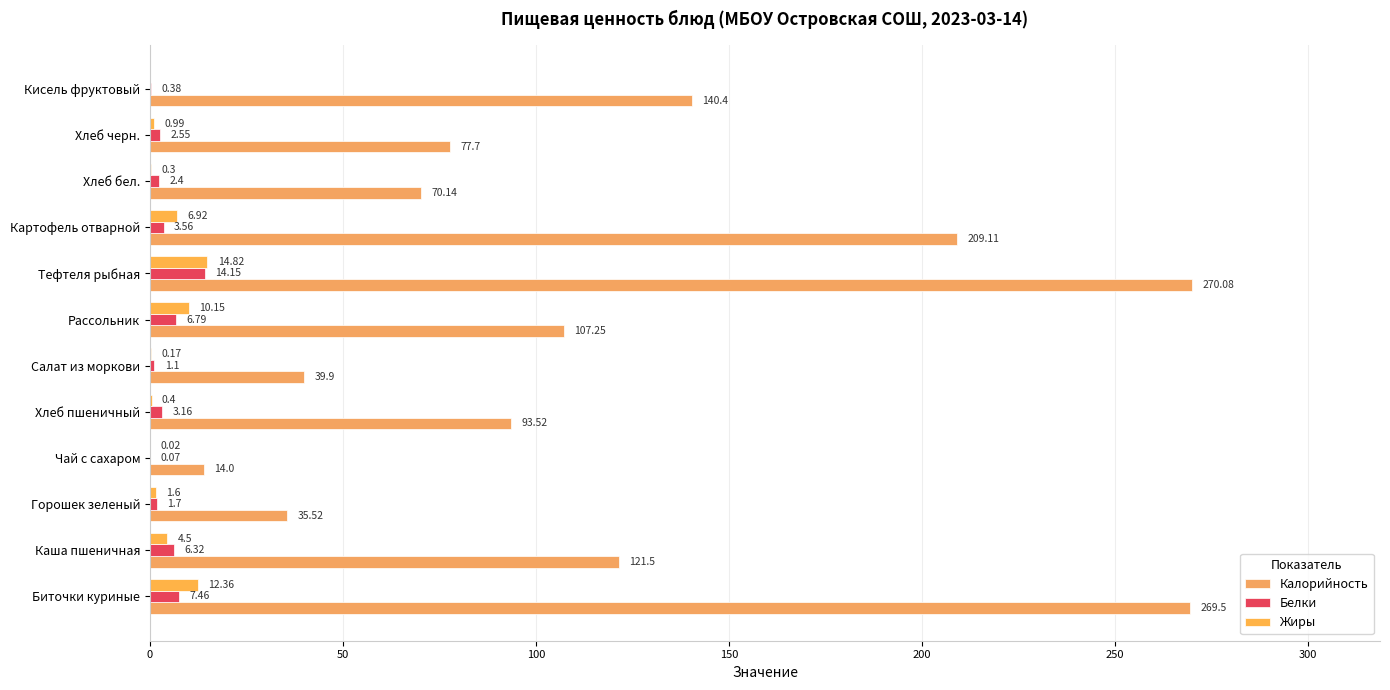

What is the value of the Жиры bar at the 7th from the left?

10.2